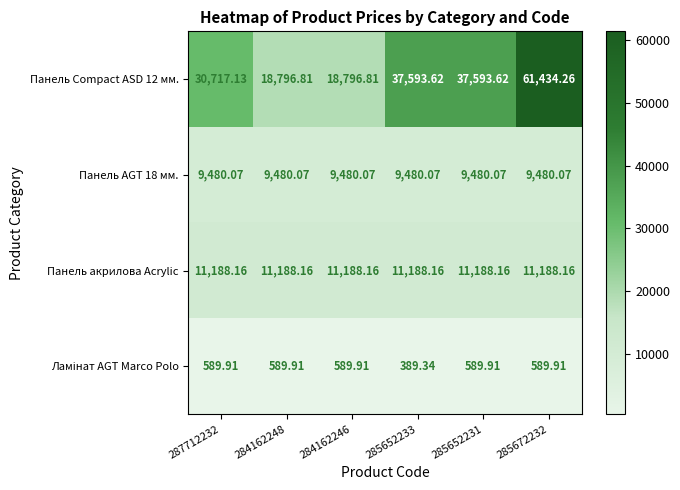

Which series has the largest total across all categories?

Панель Сompact ASD 12 мм.